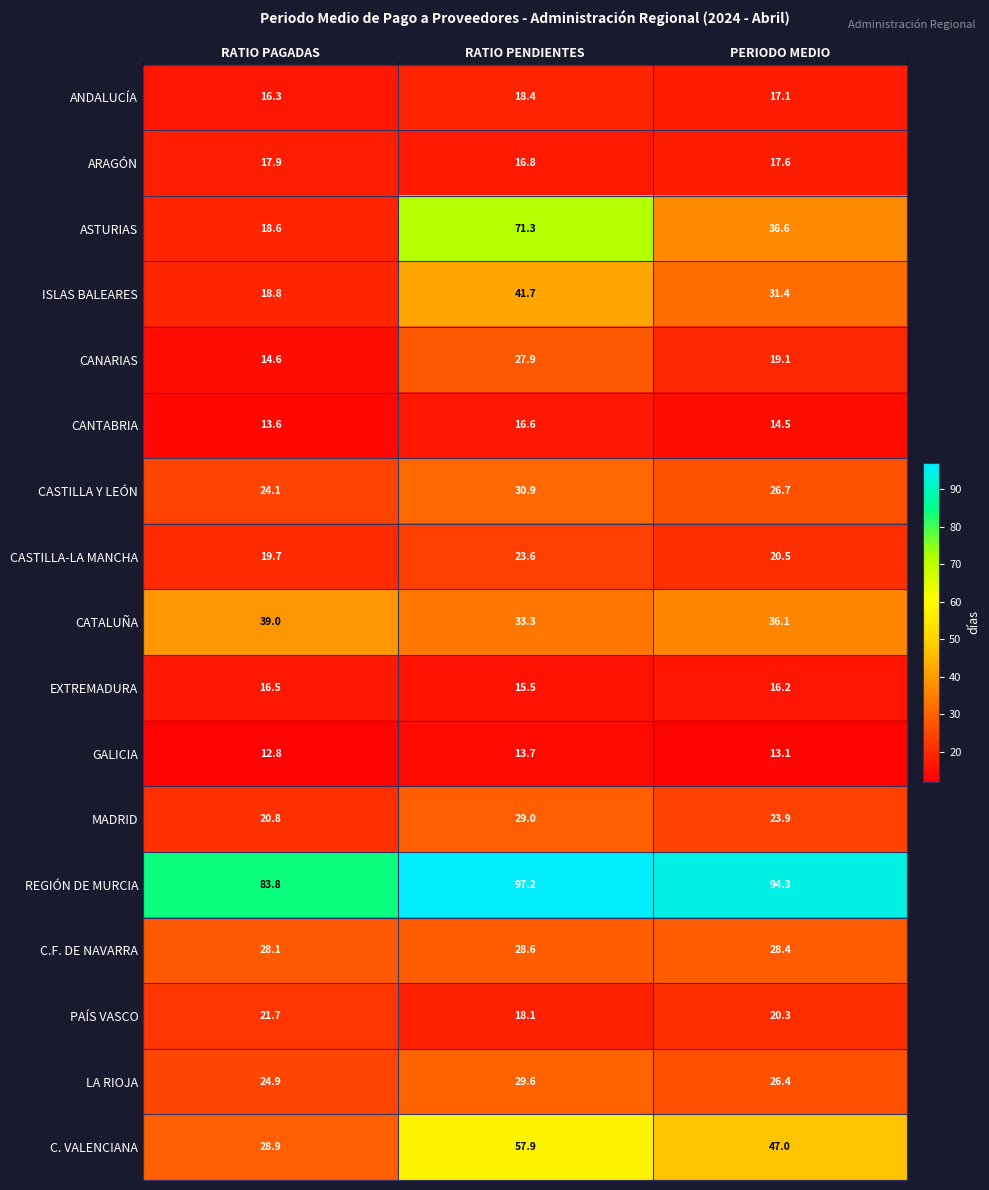

The value of CASTILLA-LA MANCHA at RATIO PENDIENTES is 23.6. True or false?

True